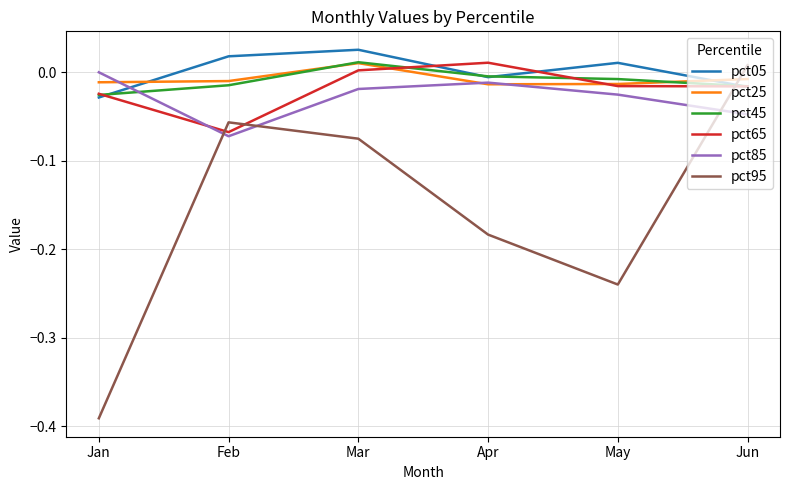

The pct85 series shows -0.0 at Mar. True or false?

True